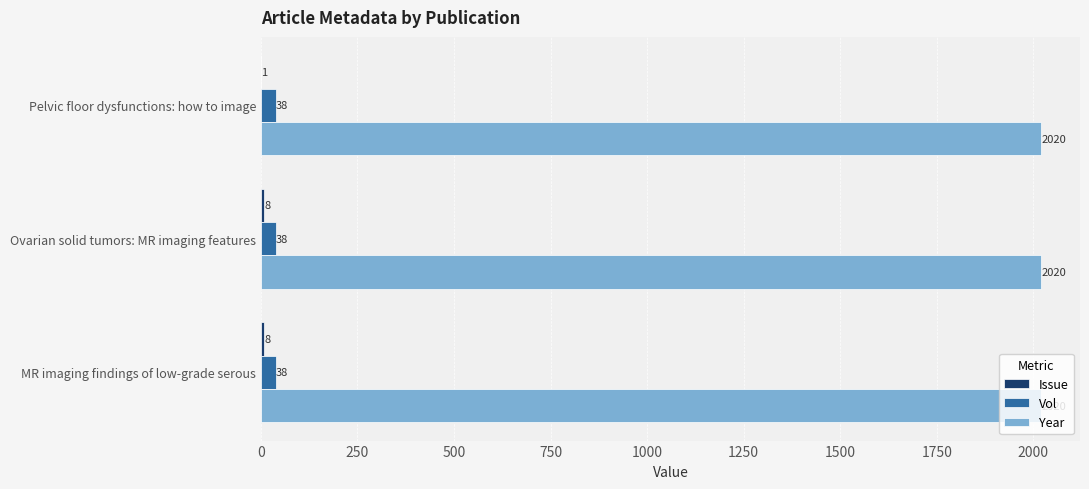

Is it true that Vol equals 38 at Pelvic floor dysfunctions: how to image?

True